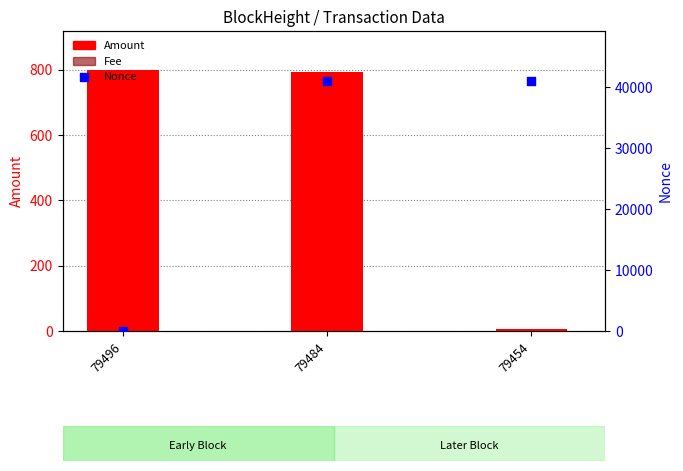

At how many categories does at least one series exceed 35619?

2